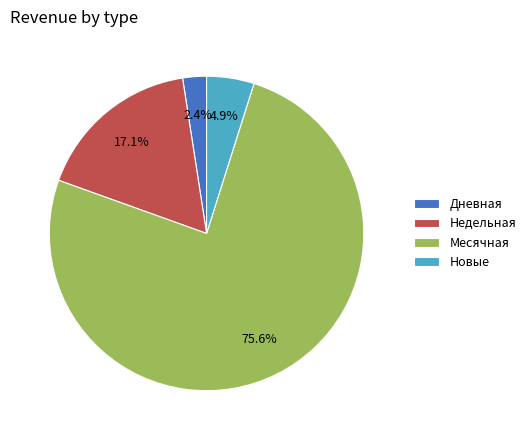

Does Месячная represent more than half of the total?

Yes